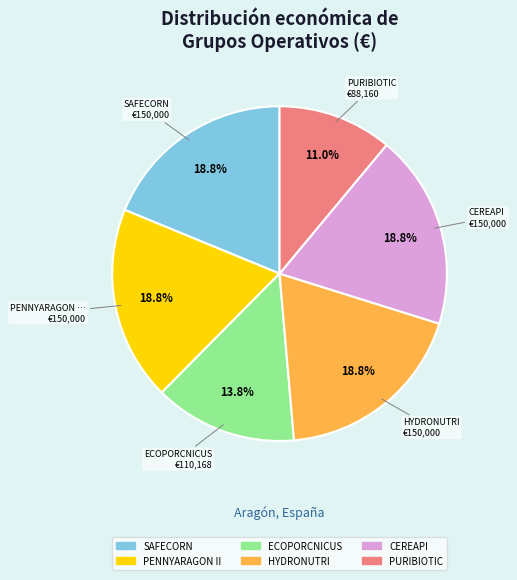

To the nearest percent, what portion does HYDRONUTRI represent?

19%